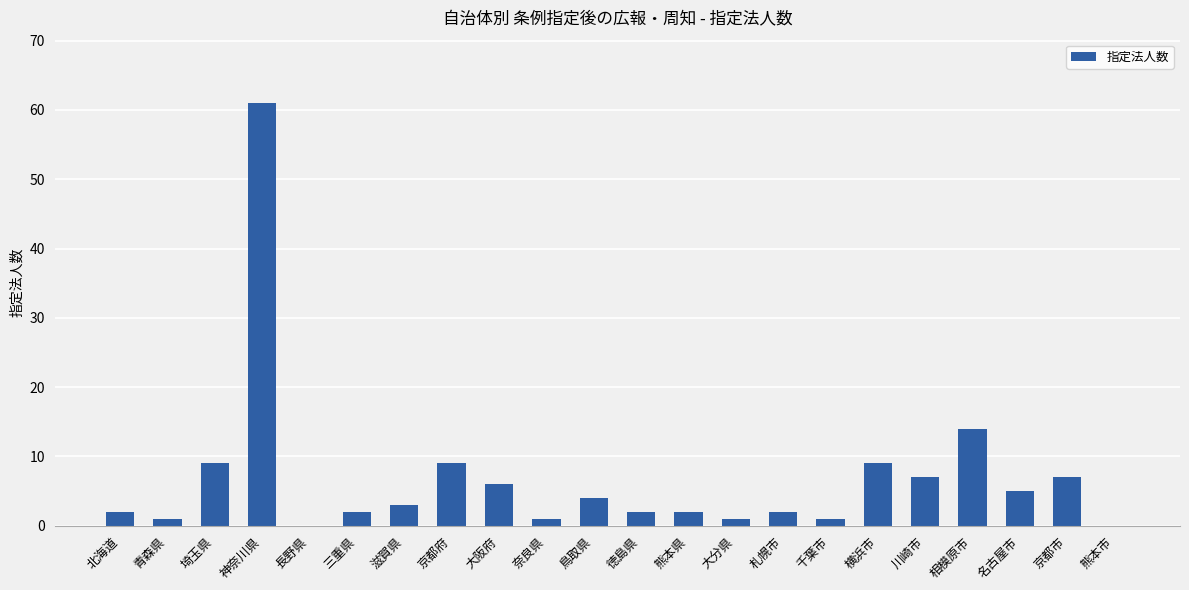

True or false: the data shows 2 at 北海道.

True